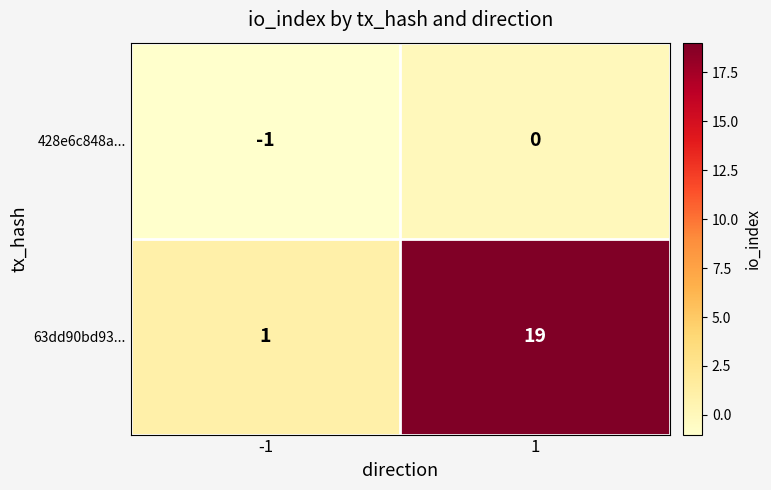

Reading left to right, extract all data points from this chart.

428e6c848a...: -1=-1	1=0
63dd90bd93...: -1=1	1=19